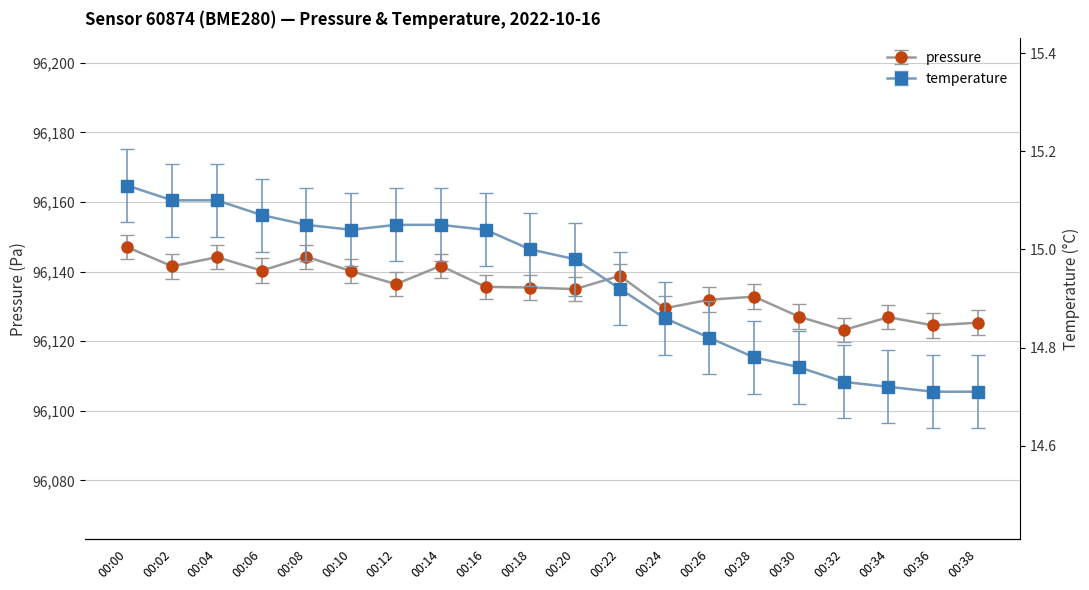

True or false: pressure and temperature intersect in this chart.

False